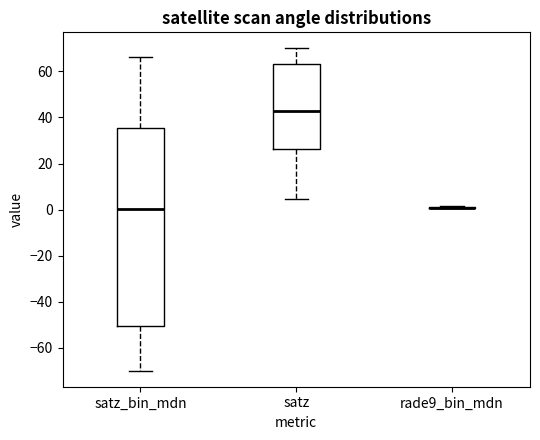

Reading left to right, transcribe this box plot: for each box, give where its median line is, the range the box spans, and where its two whiskers end, as read against the y-axis. The values are not printed on the chart, so give them approximately, as read against the axis.

satz_bin_mdn: median 0, box -50 to 36, whiskers -70 to 66
satz: median 42, box 26 to 64, whiskers 4 to 70
rade9_bin_mdn: box collapsed to a line at 0, whiskers 0 to 2